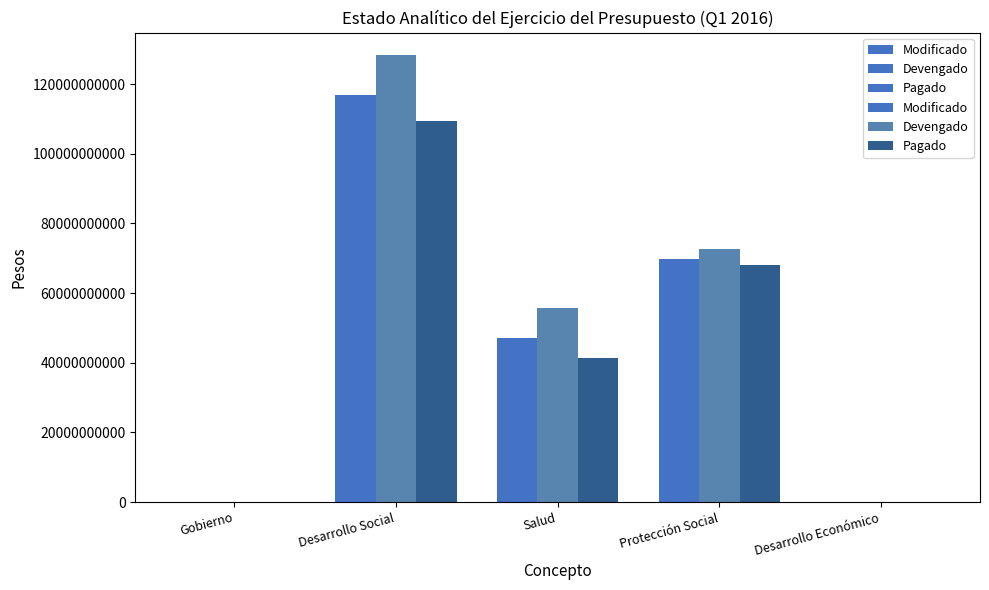

Reading right to left, transcribe all the data shown in this chart.

Modificado: 134172749.0	69703740266.0	47071964566.0	116775704832.0	69922385.0
Devengado: 142219529.1	72529344264.2	55827896902.1	128357241166.3	73778410.8
Pagado: 142219529.1	67998705918.9	41365093490.1	109363799409.0	73778410.8